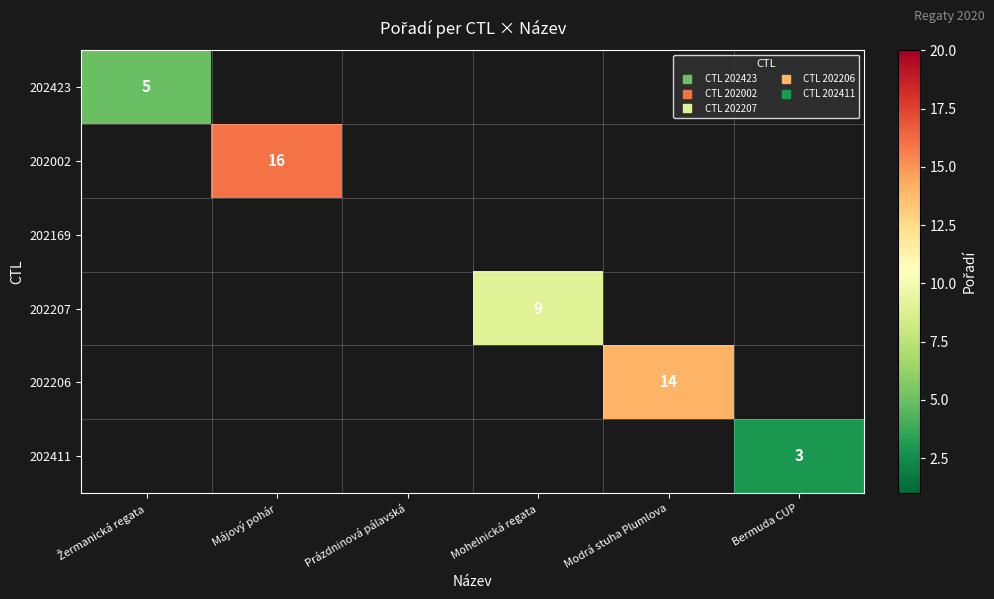

How many values in 202206 are above zero?

1